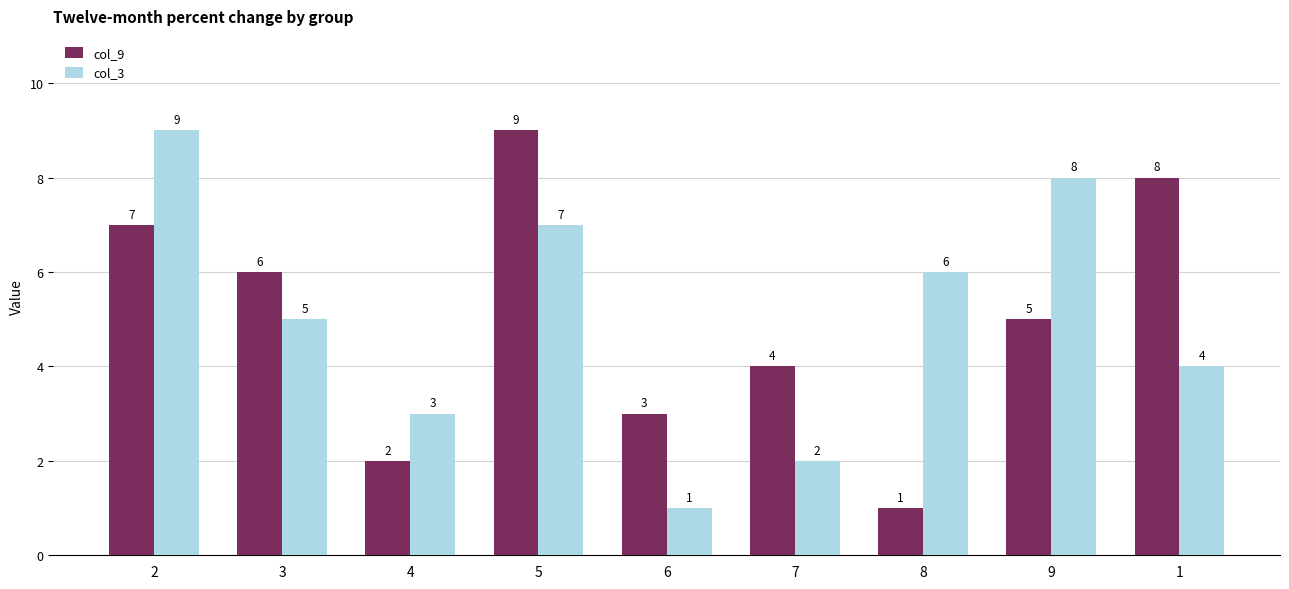

What is the value of the col_9 bar at the 4th from the left?

9